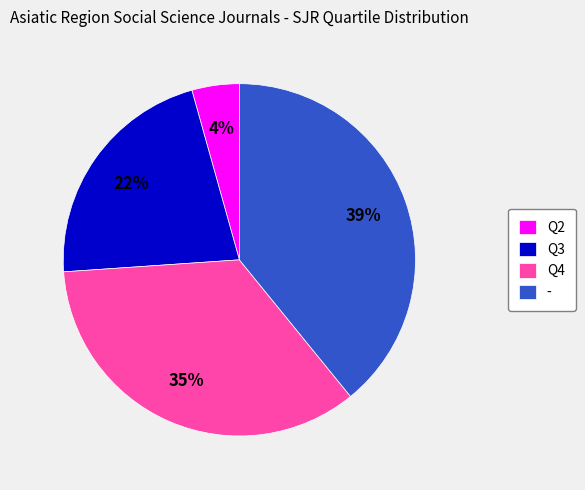

To the nearest percent, what percentage of the pie is -?

39%